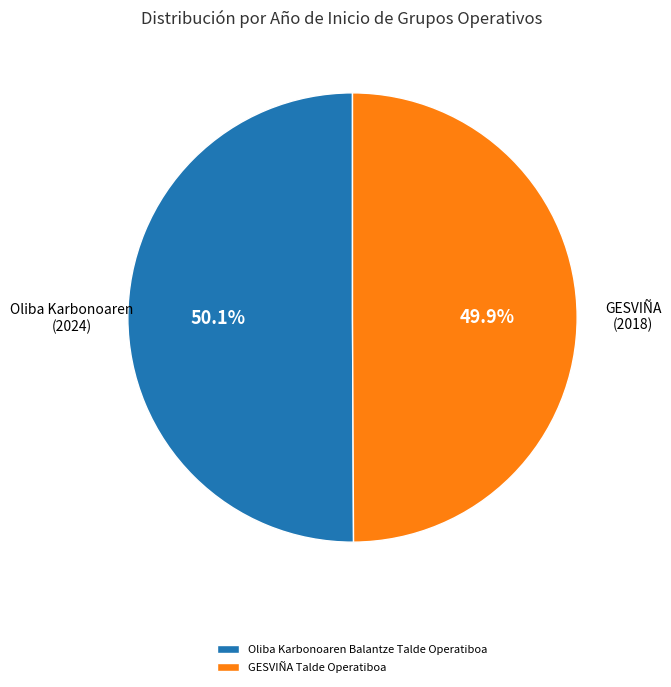

To the nearest percent, what percentage of the pie is Oliba Karbonoaren Balantze Talde Operatiboa?

50%